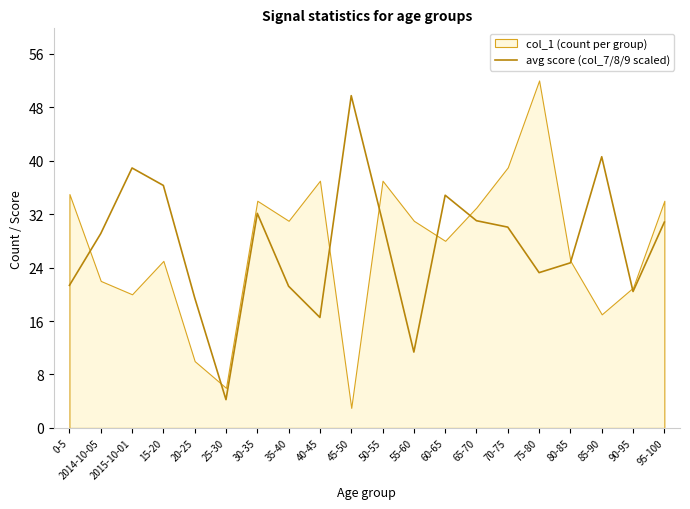

At which label does avg score (col_7/8/9 scaled) reach its minimum?

25-30